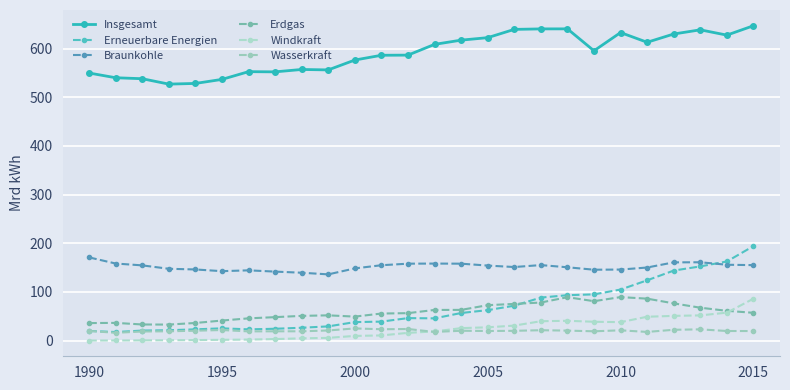

How many lines are shown in the chart?

6